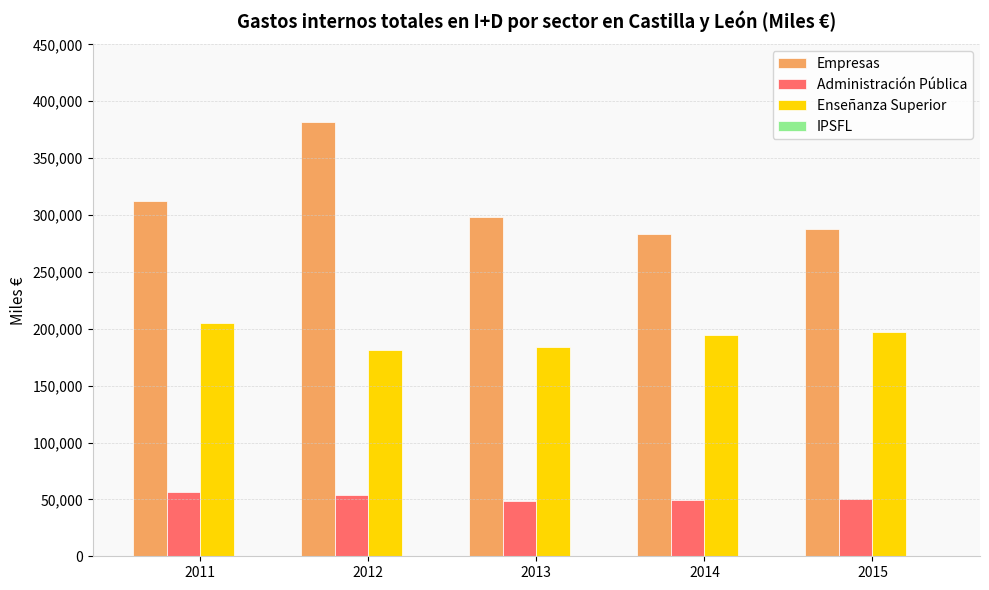

What is the greatest value displayed?

381451